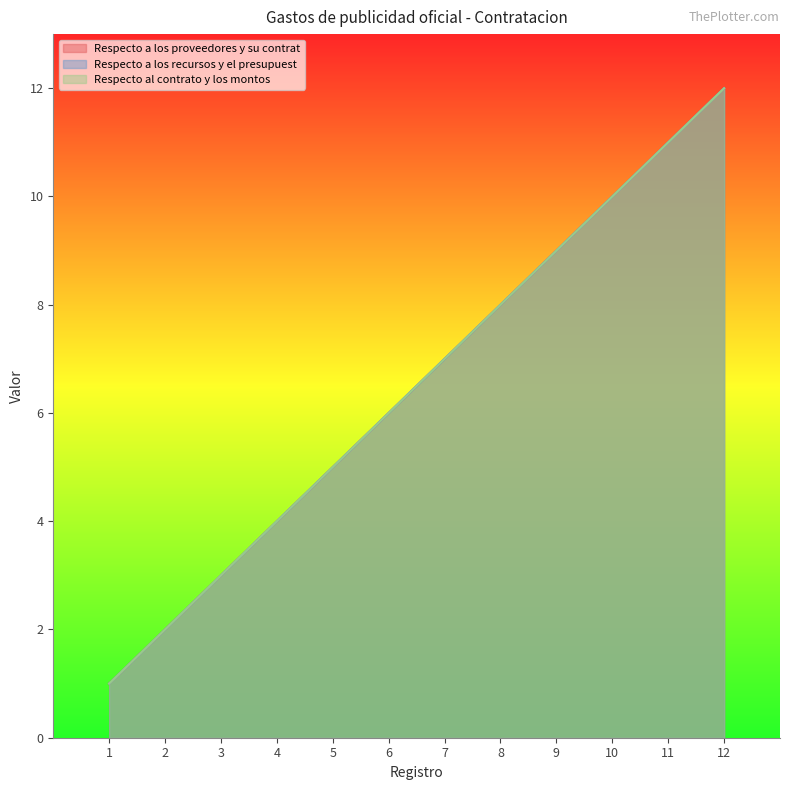

Which series has the largest range (max minus min)?

Respecto a los proveedores y su contrat